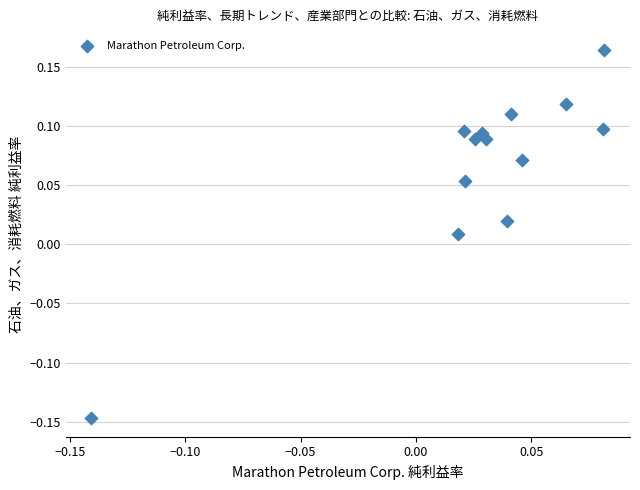

What is the range of Y values (max minus min)?

0.3